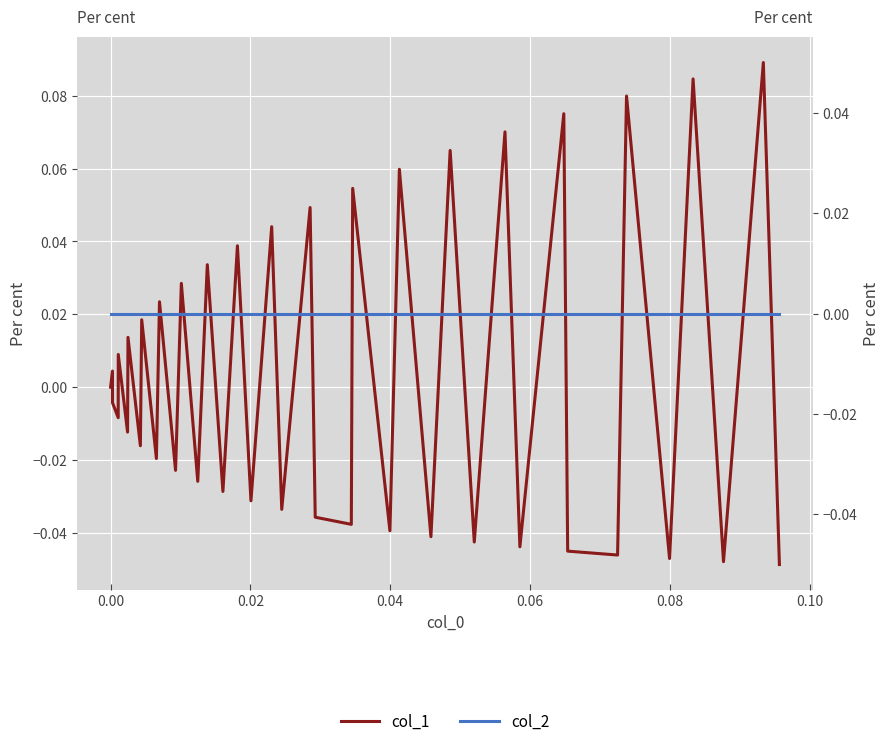

How many lines are shown in the chart?

2